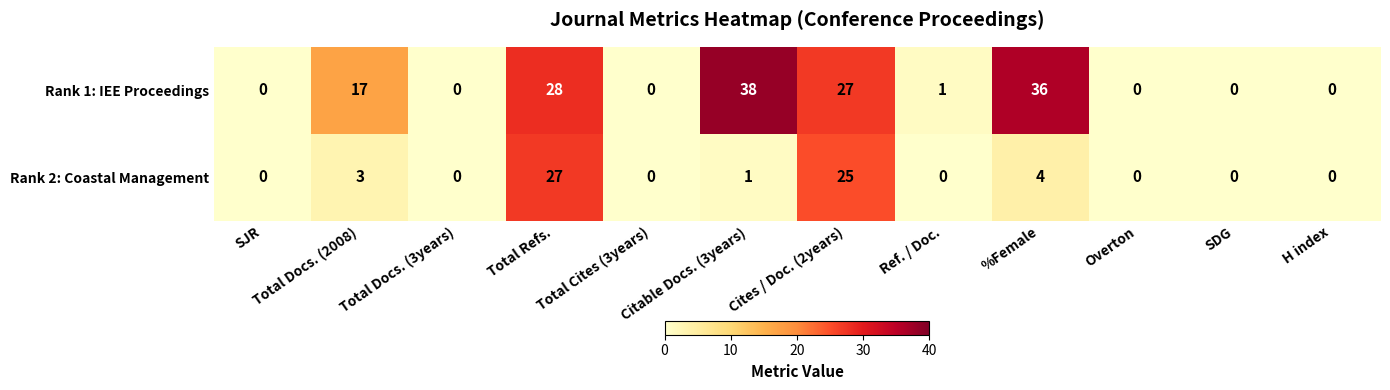

At which category does the chart reach its peak across all series?

Citable Docs. (3years)